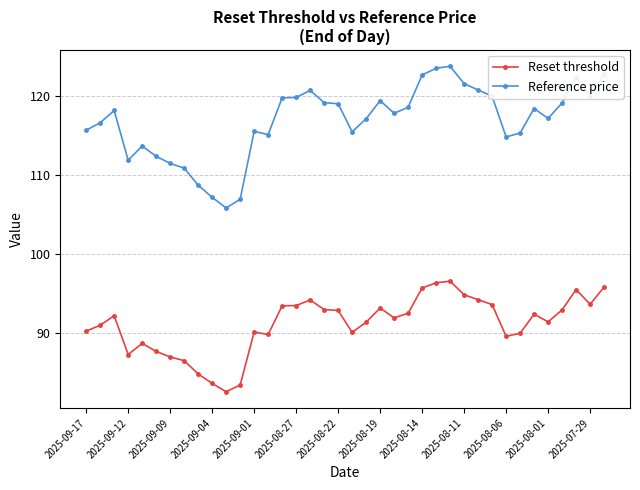

What is the sum of all Reset threshold values?

3462.0